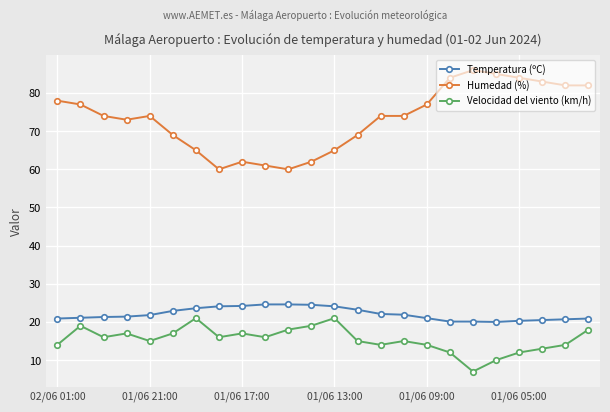

What is the maximum value for Velocidad del viento (km/h)?

21.0